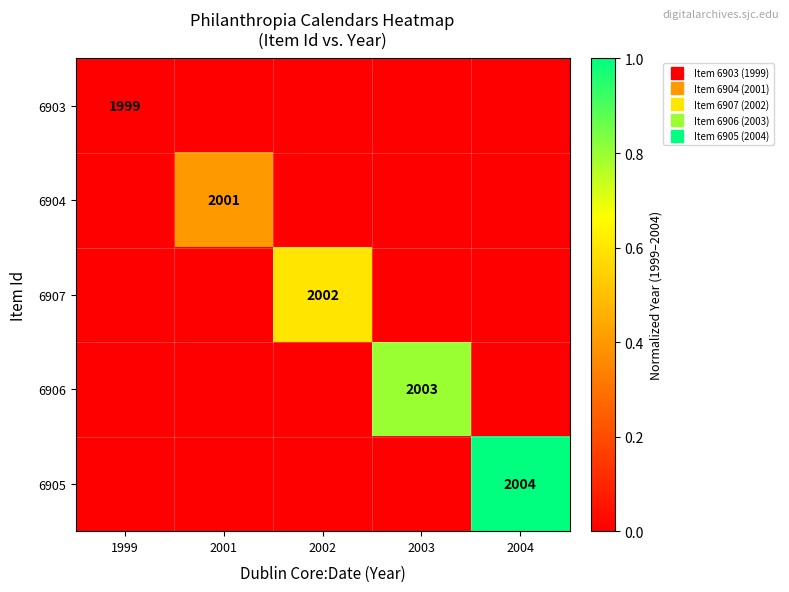

Which series has the largest total across all categories?

6905